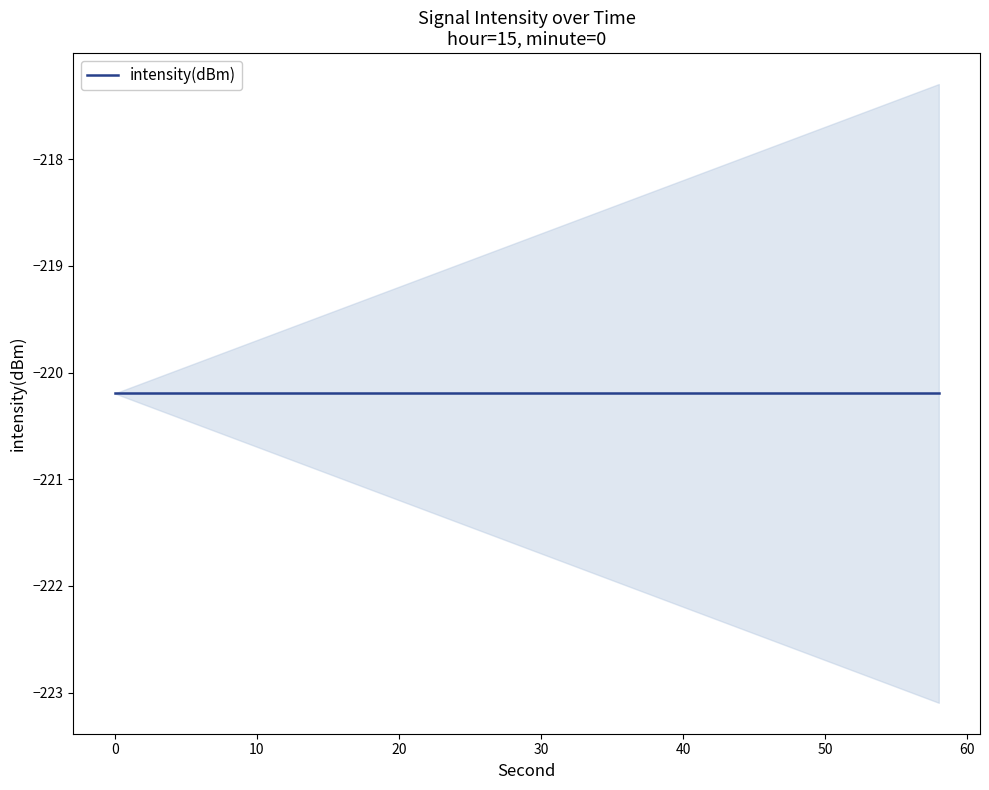

Is the value of second at 38 greater than the value of intensity(dBm) at 30?

Yes